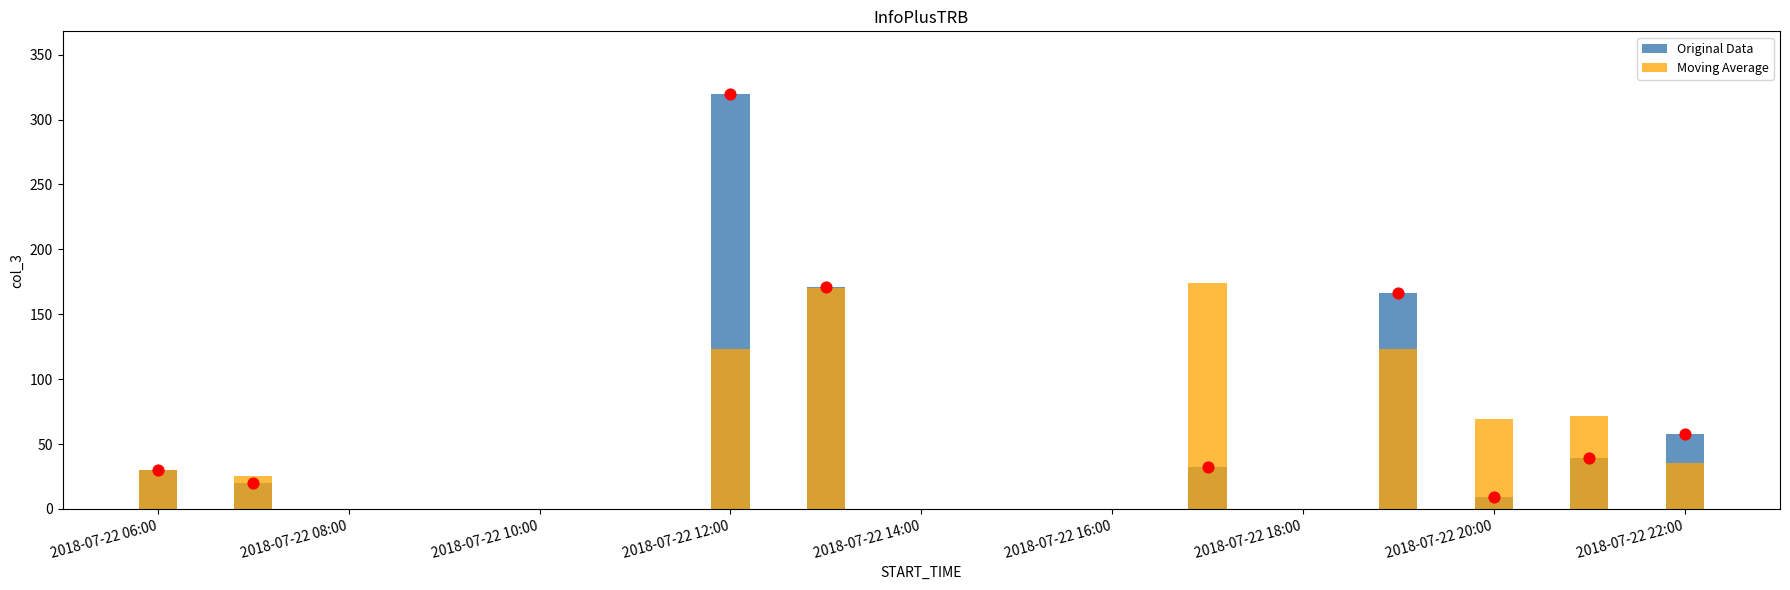

Is the value of Moving Average at 2018-07-22 12:00 greater than the value of Original Data at 2018-07-22 20:00?

Yes